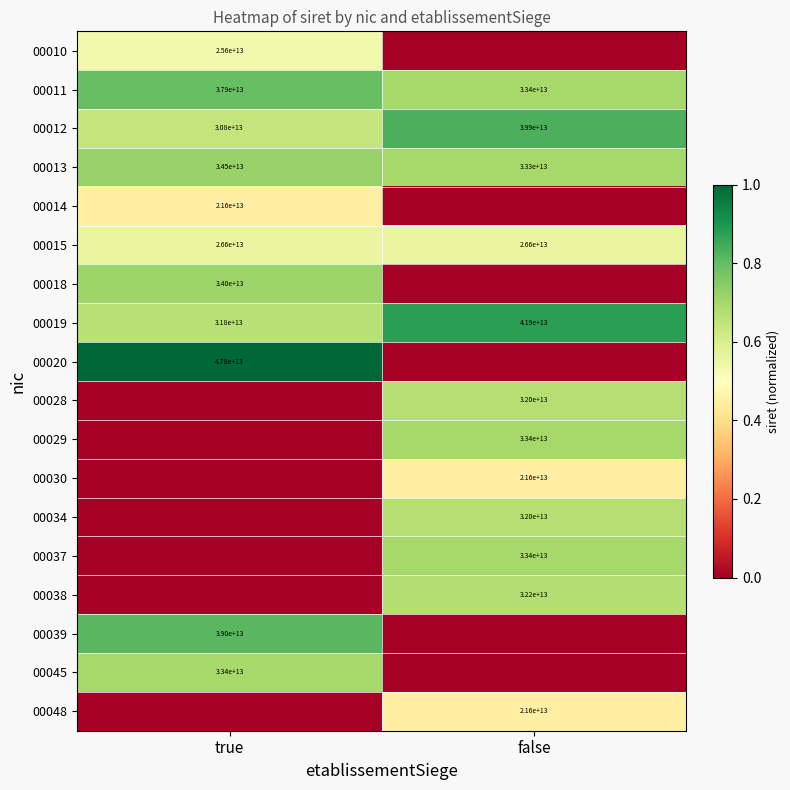

The value of 00015 at true is 26600000000000. True or false?

True